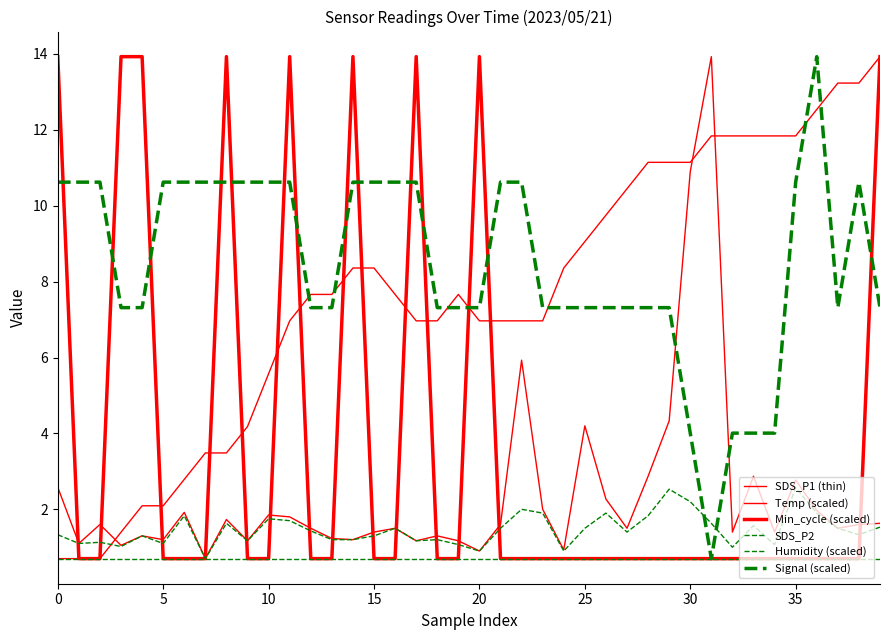

Is this an area chart (filled region under the line)?

No